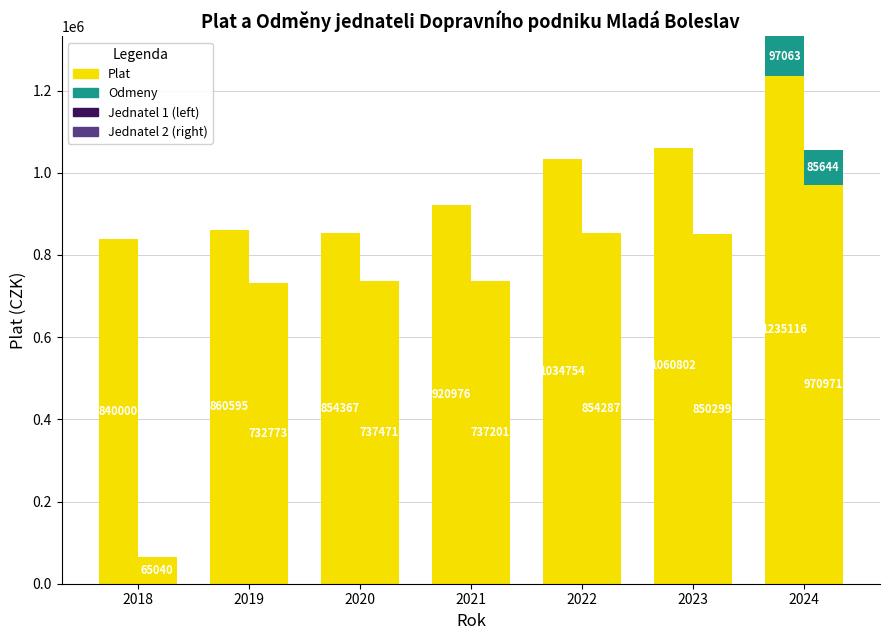

Rank the series by their maximum value, from highest to lowest.

Jednatel 1 Plat, Jednatel 2 Plat, Jednatel 1 Odmeny, Jednatel 2 Odmeny